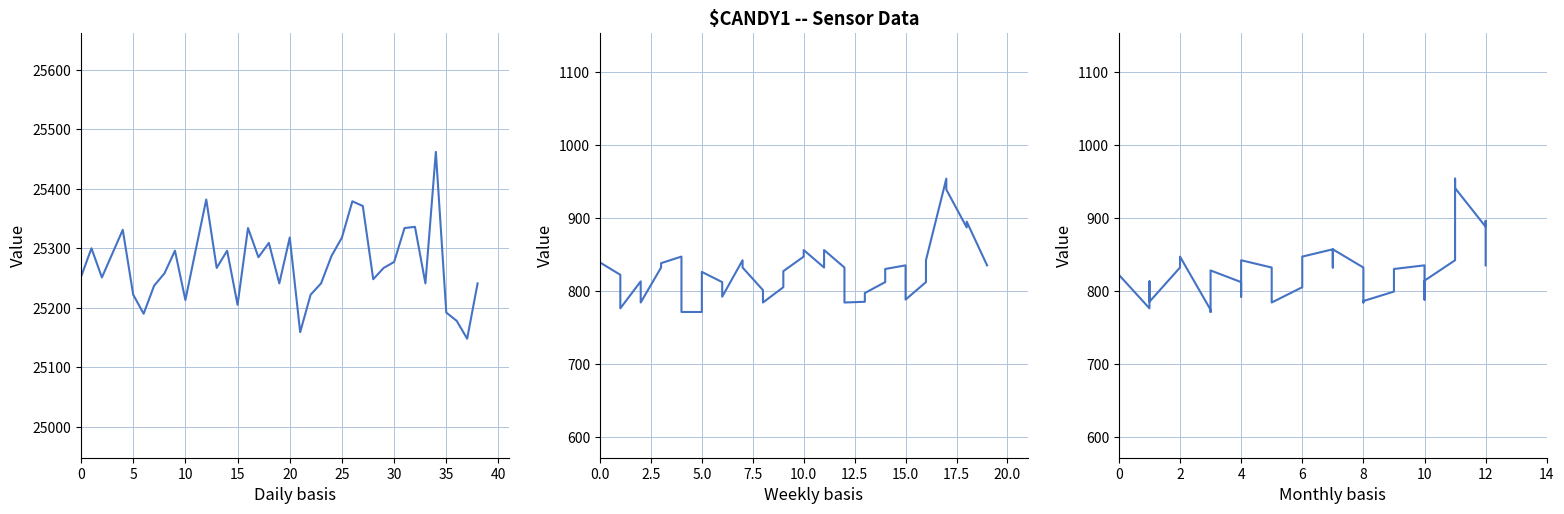

True or false: col_516 and col_517 intersect in this chart.

False